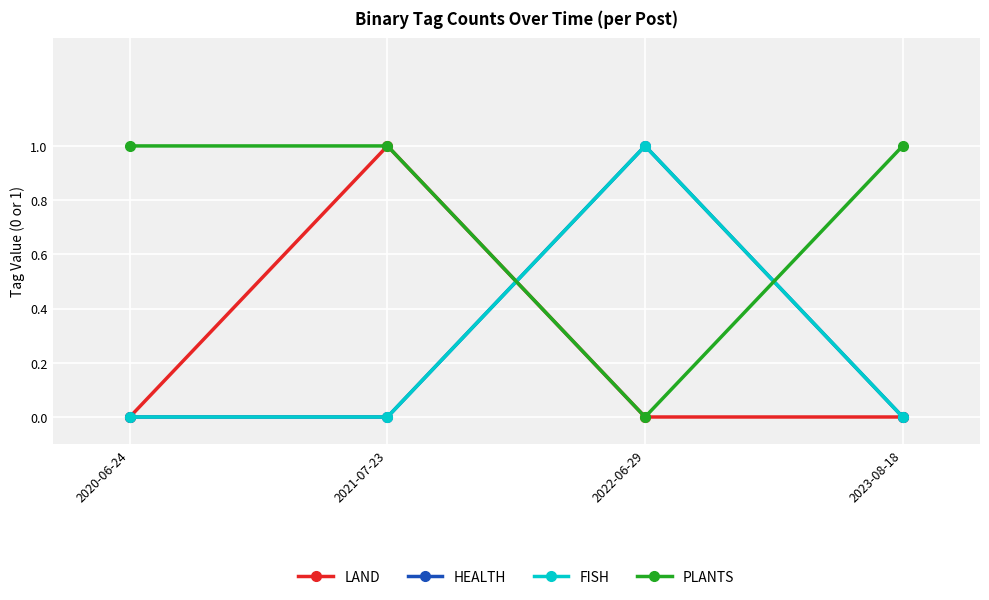

Is this an area chart (filled region under the line)?

No